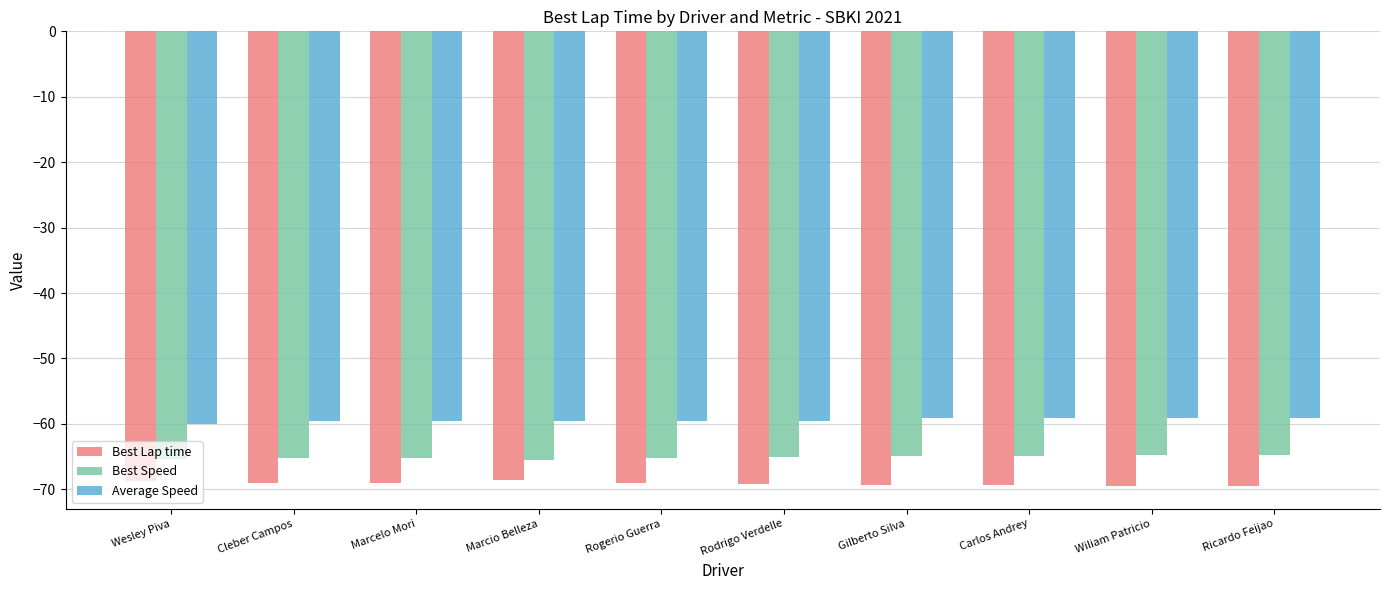

Which series has the largest total across all categories?

Average Speed